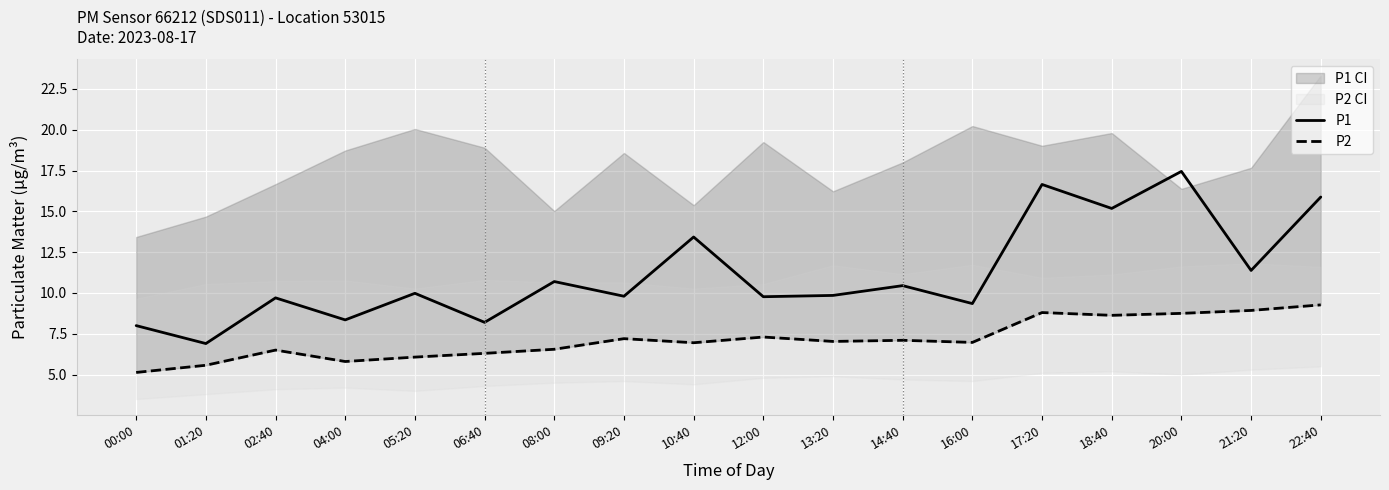

Which series has the largest range (max minus min)?

P1